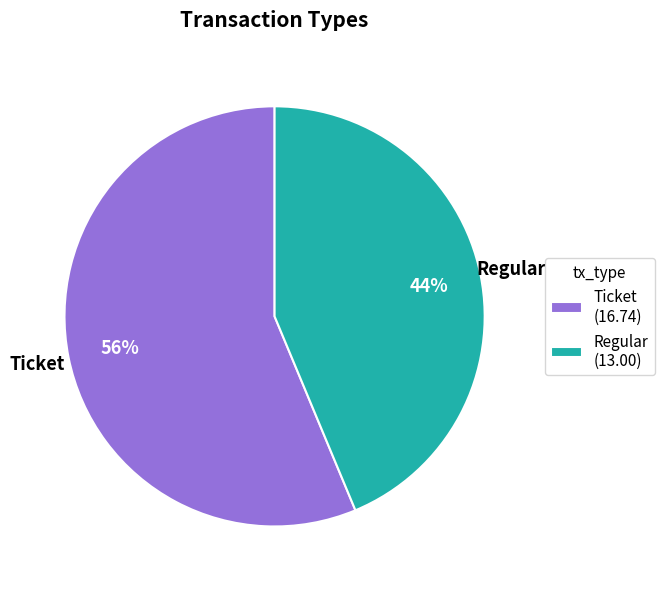

True or false: Regular accounts for 85% of the total.

False